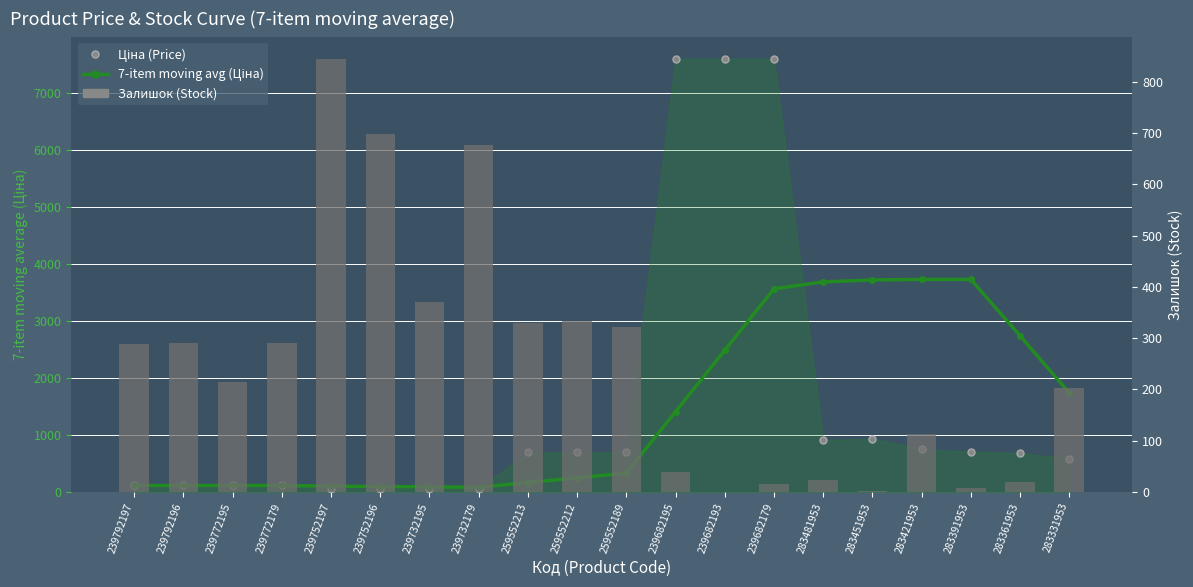

What are all the series names shown in the legend?

7-item moving average (Ціна), Ціна (Price), Залишок (Stock)